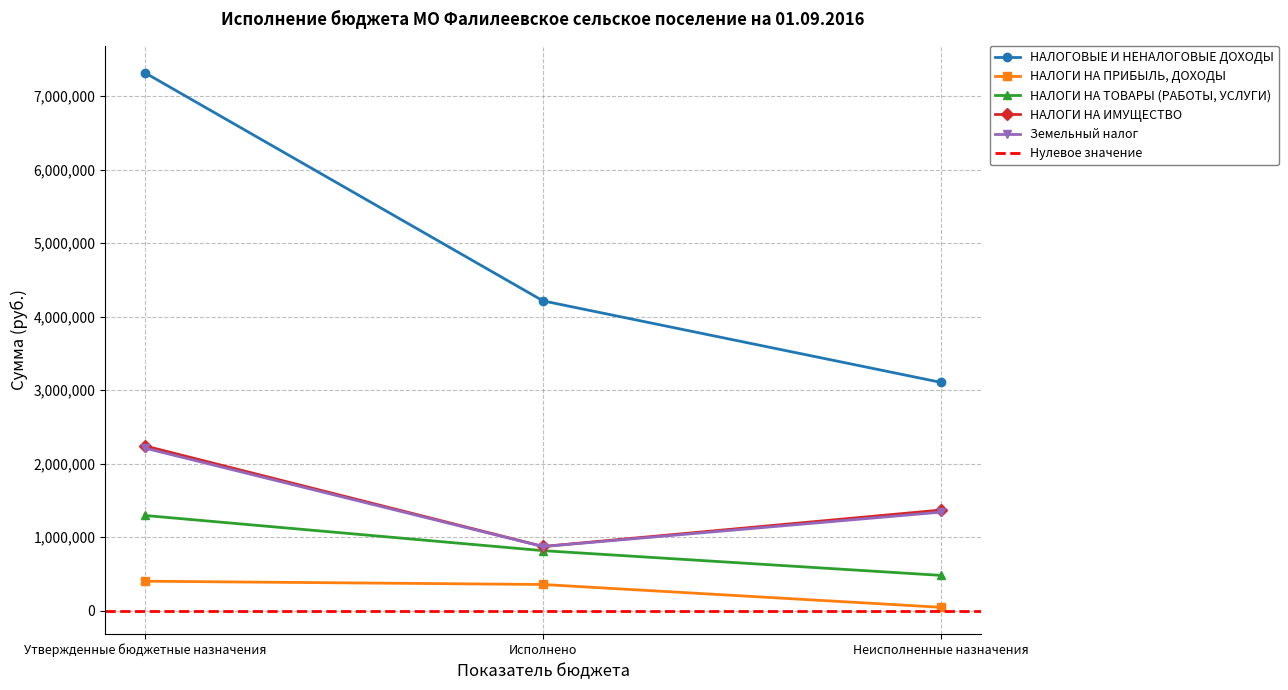

Is this an area chart (filled region under the line)?

No